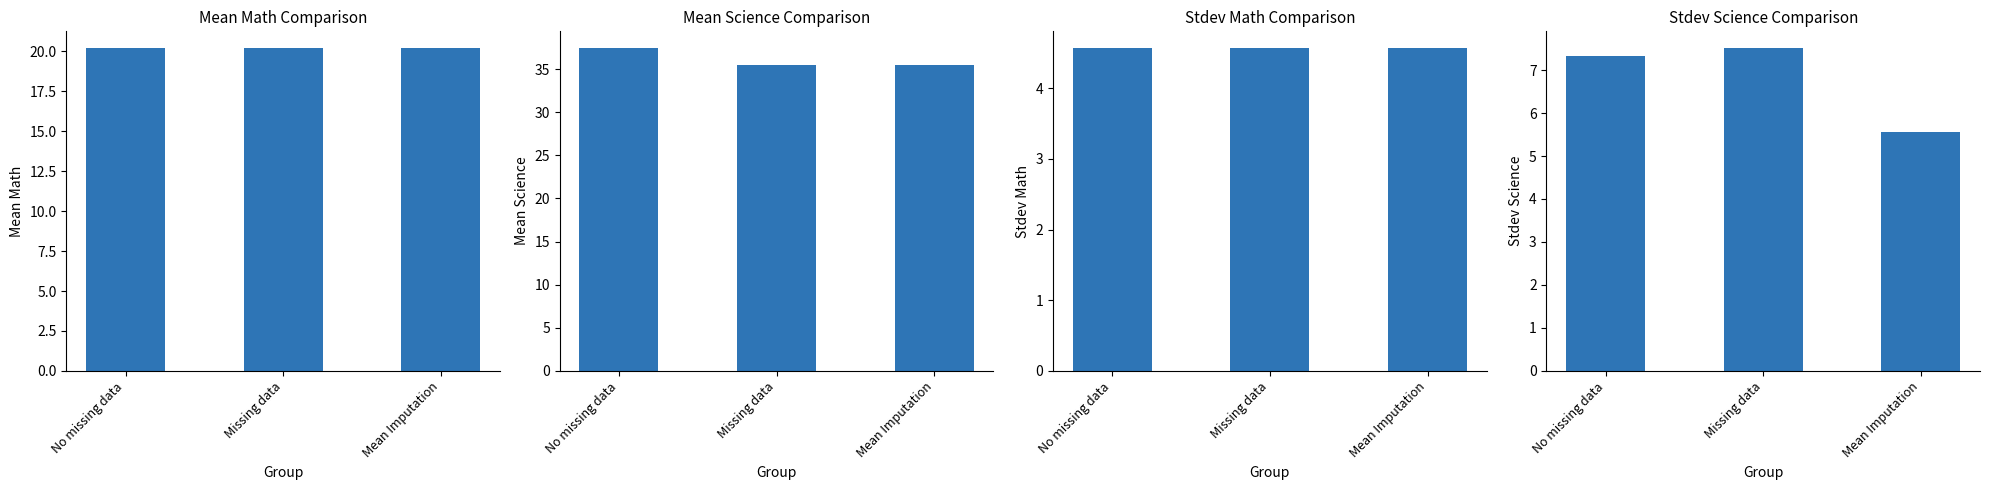

What is the average value of the stdev_math series?

4.6